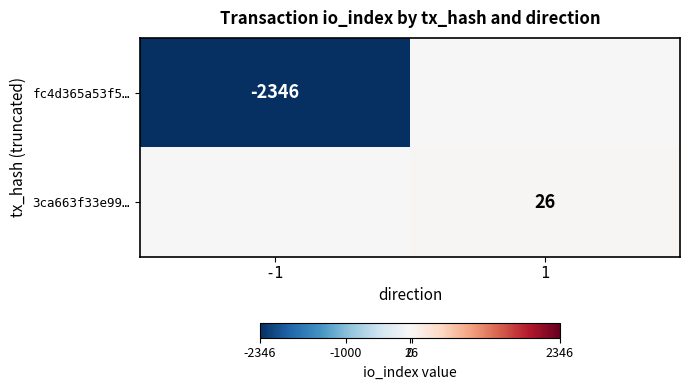

The fc4d365a53f5… series shows -2346 at -1. True or false?

True